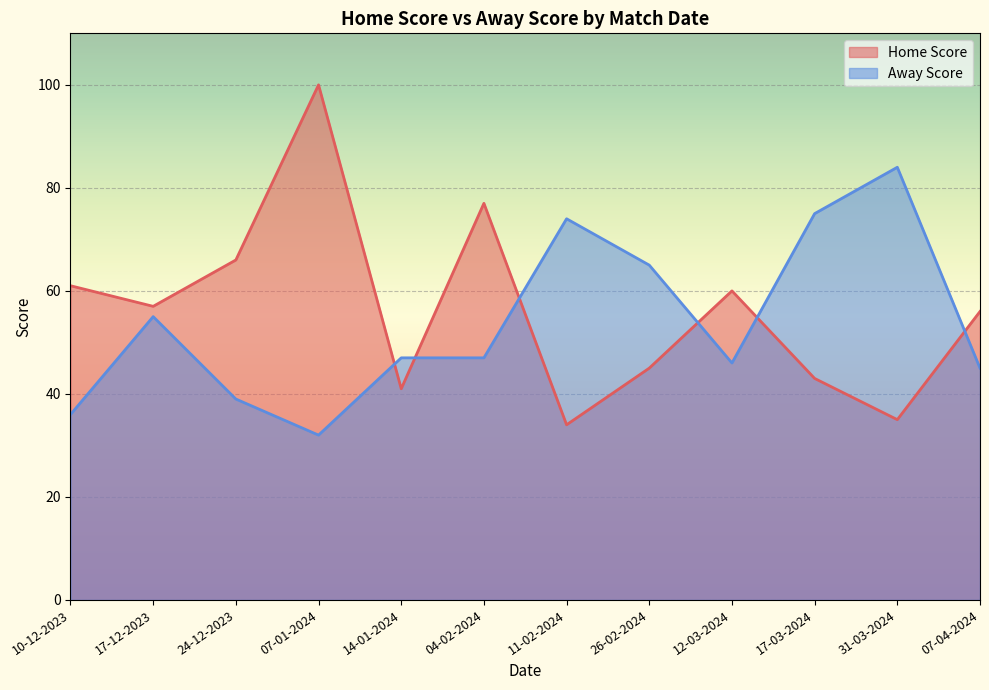

How many values in the Away Score series exceed 47?

5